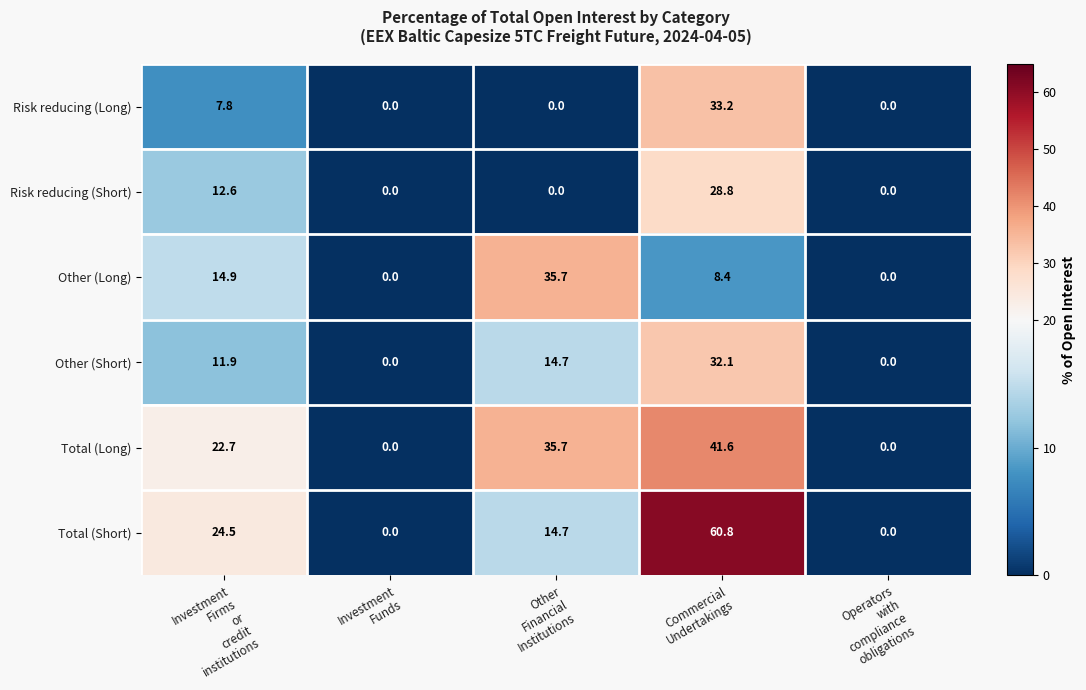

Reading left to right, list all the values displayed in this chart.

Risk reducing (Long): 7.8	0.0	0.0	33.2	0.0
Risk reducing (Short): 12.6	0.0	0.0	28.8	0.0
Other (Long): 14.9	0.0	35.7	8.4	0.0
Other (Short): 11.9	0.0	14.7	32.1	0.0
Total (Long): 22.7	0.0	35.7	41.6	0.0
Total (Short): 24.5	0.0	14.7	60.8	0.0